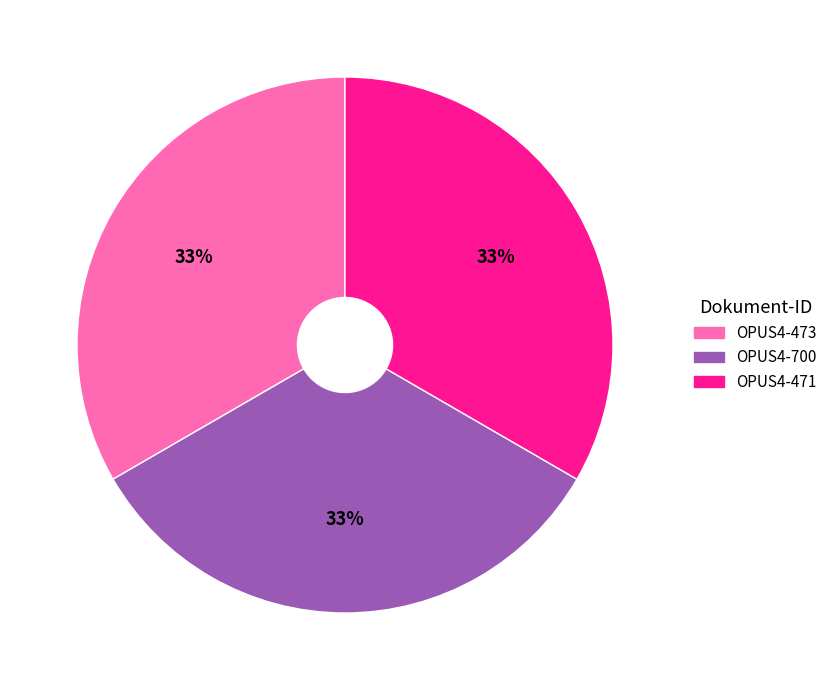

How many segments does this pie chart have?

3